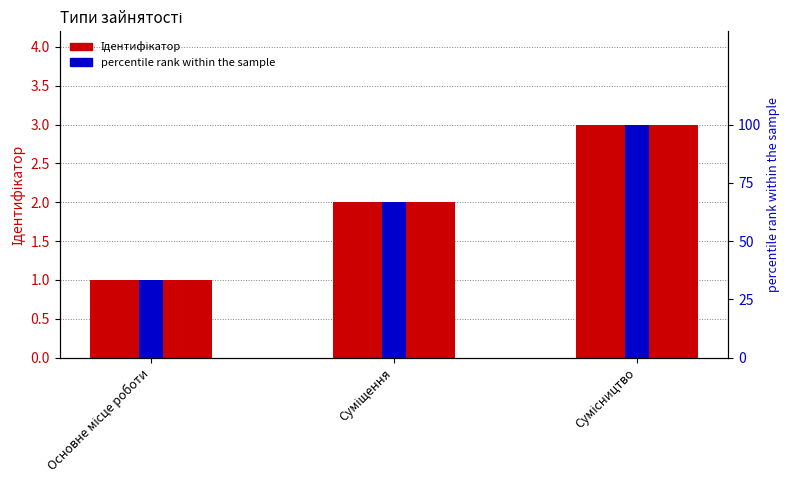

Which label corresponds to the smallest value in the chart?

Основне місце роботи